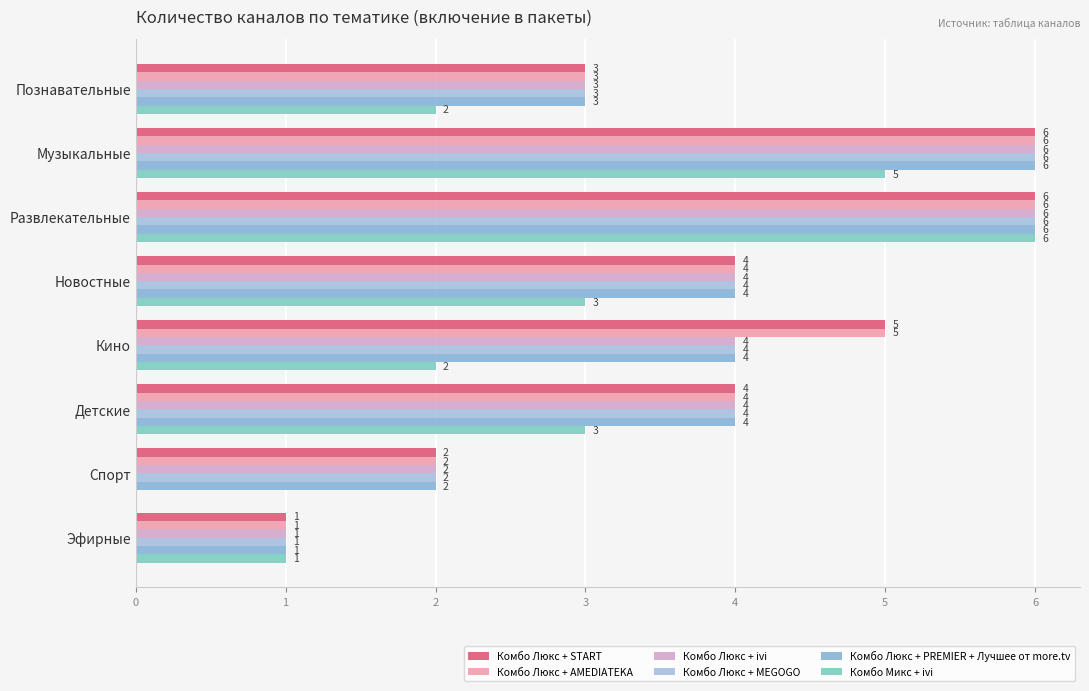

What are all the series names shown in the legend?

Комбо Люкс + START, Комбо Люкс + AMEDIATEKA, Комбо Люкс + ivi, Комбо Люкс + MEGOGO, Комбо Люкс + PREMIER + Лучшее от more.tv, Комбо Микс + ivi